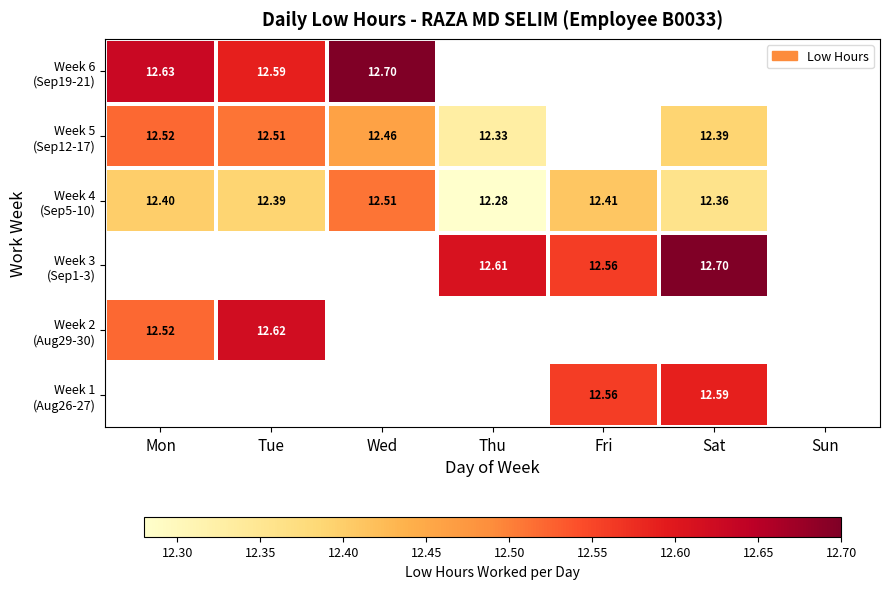

At which label does Week 2 (Aug29-30) reach its minimum?

Mon